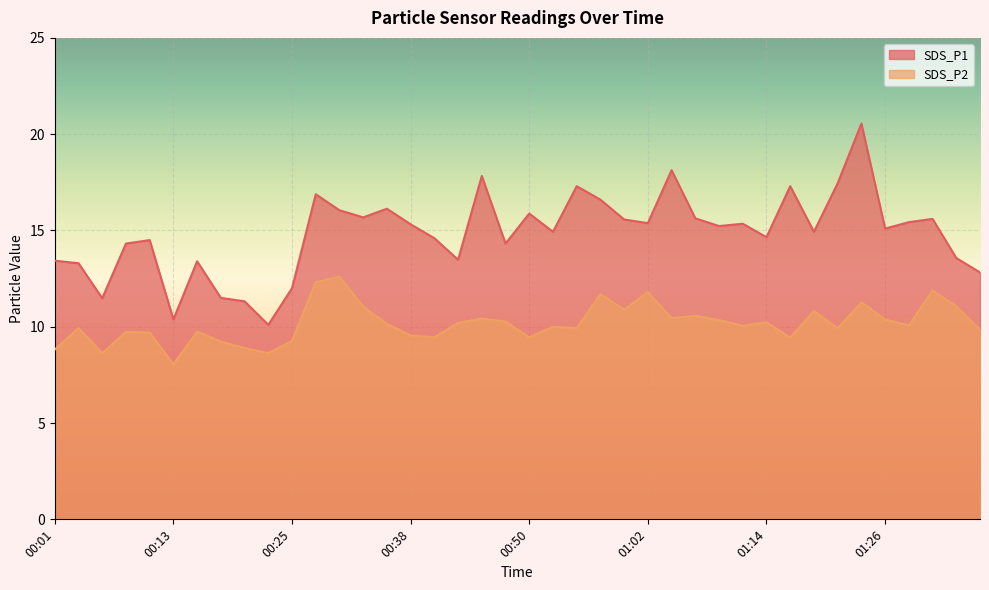

Which has a higher value, 00:42 or 01:26?

01:26